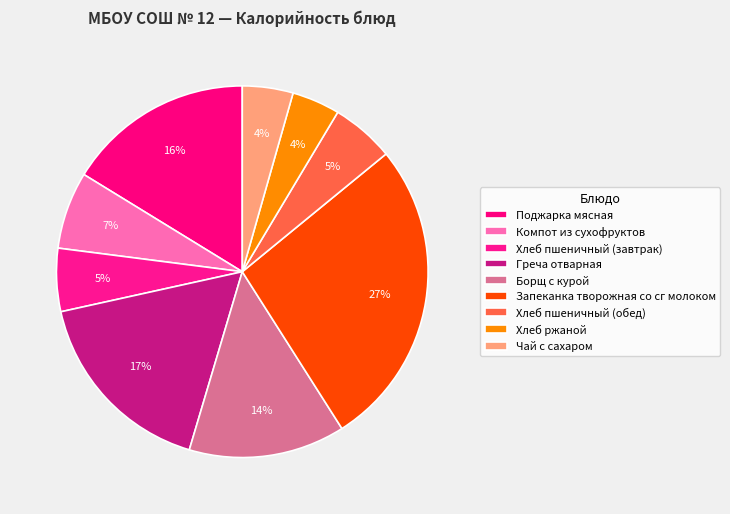

To the nearest percent, what is the average slice percentage?

11%